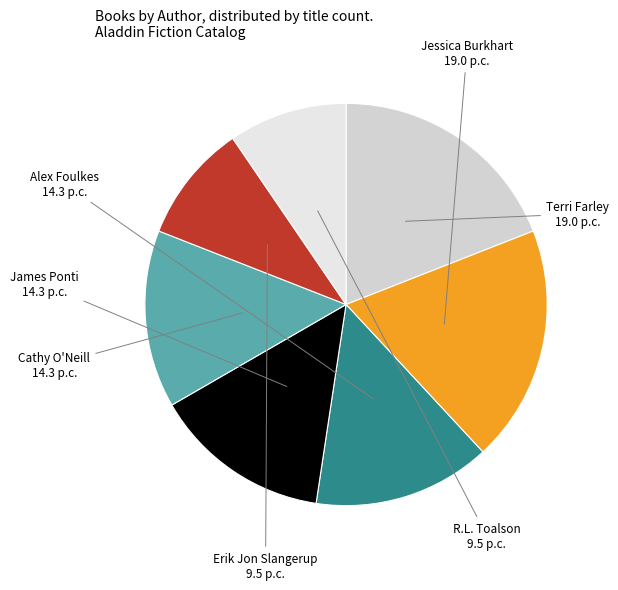

How many segments does this pie chart have?

7